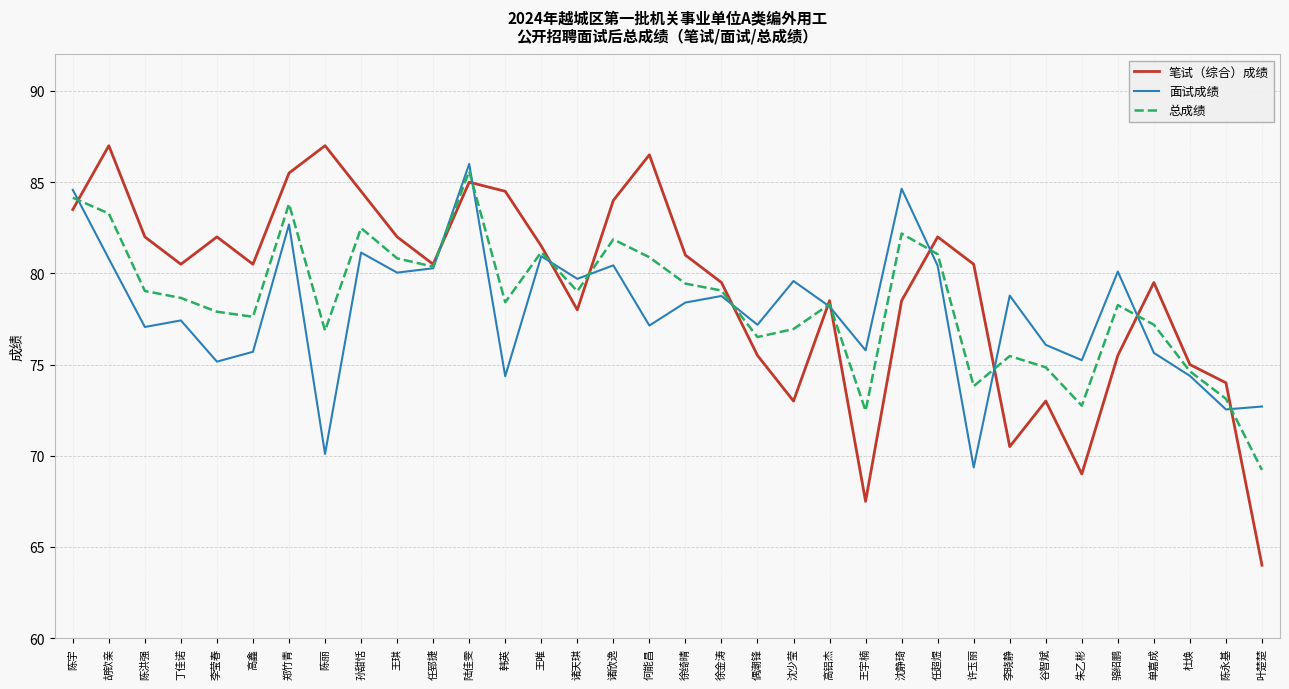

What position from the left is 沈少莹?

21